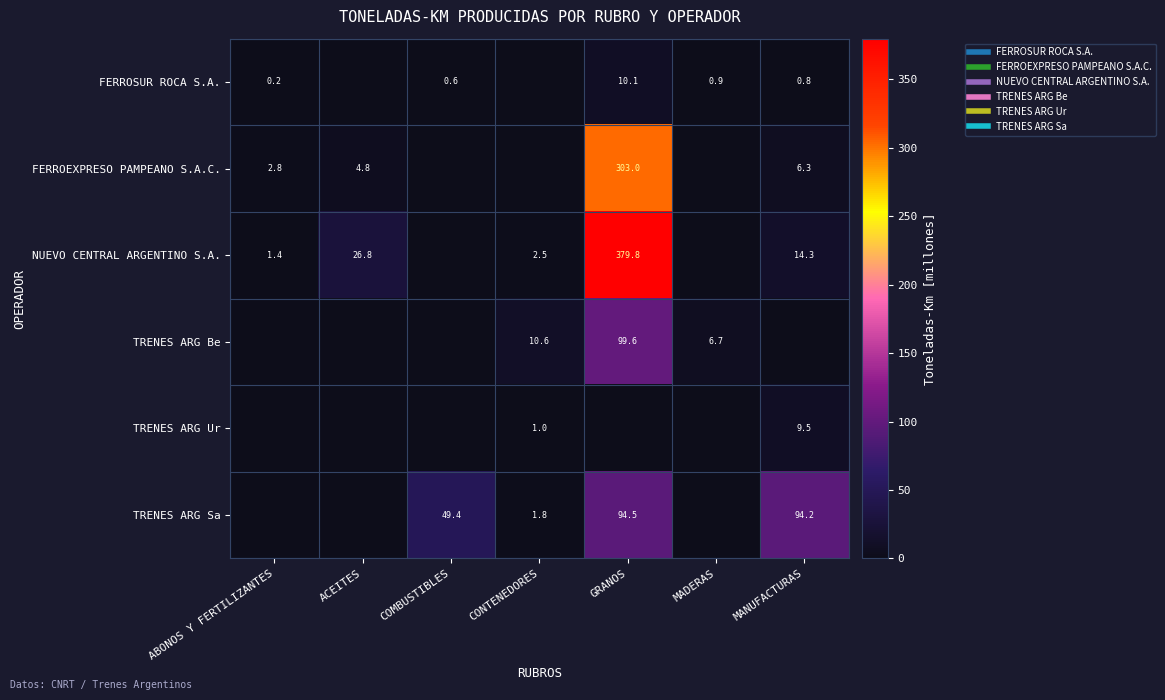

Is the value of TRENES ARG Be at CONTENEDORES greater than the value of TRENES ARG Sa at MANUFACTURAS?

No